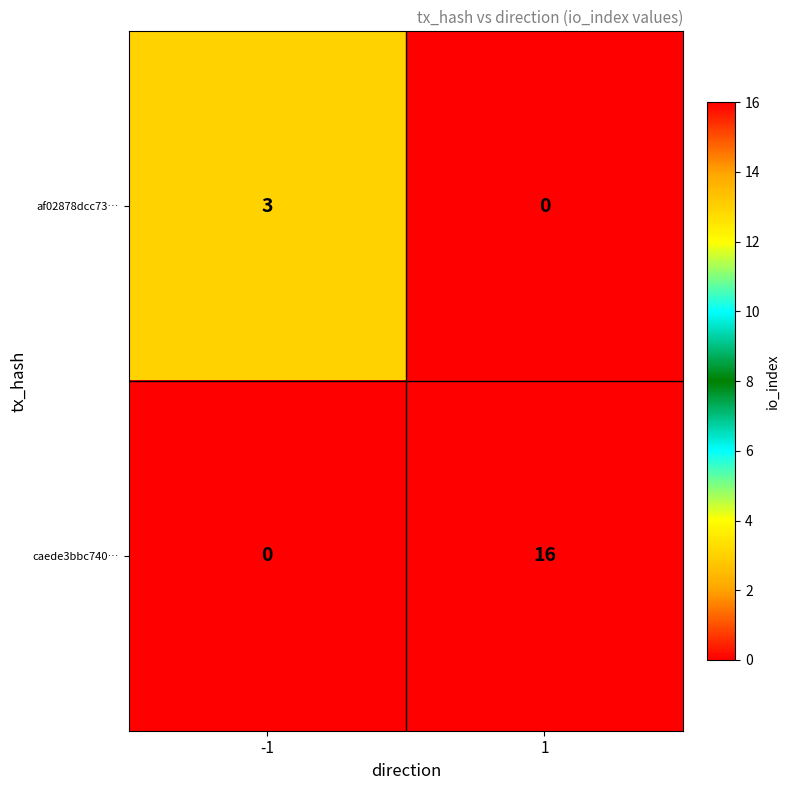

What is the sum of all caede3bbc740… values?

16